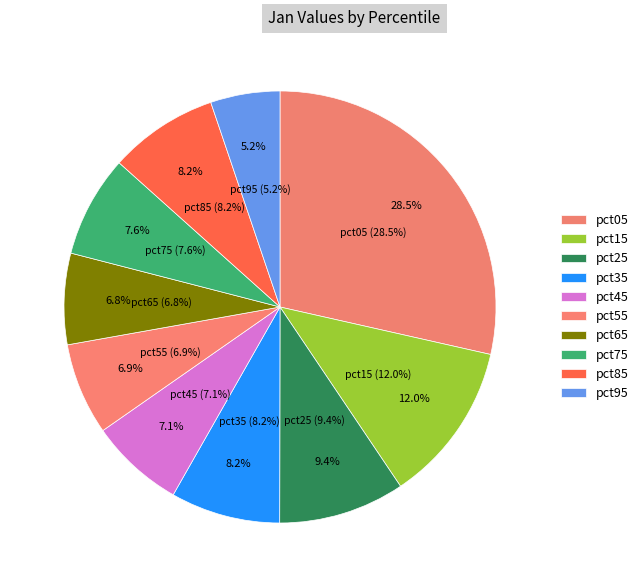

What is the total percentage of pct65 and pct35?

15.0%